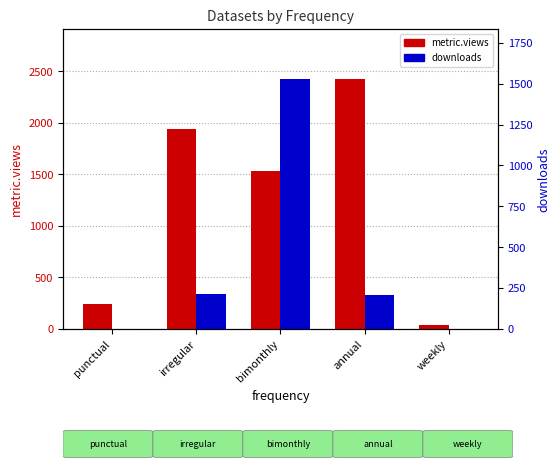

What position from the left is weekly?

5